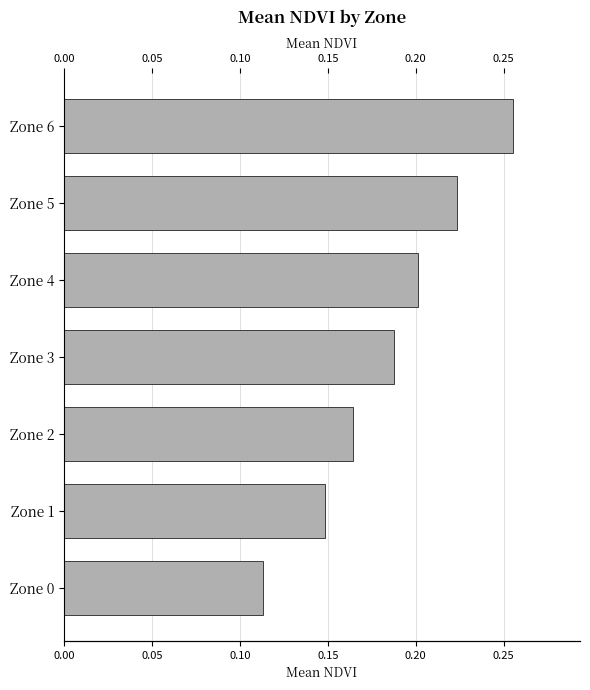

List the labels in order of value, smallest first.

Zone 0, Zone 1, Zone 2, Zone 3, Zone 4, Zone 5, Zone 6